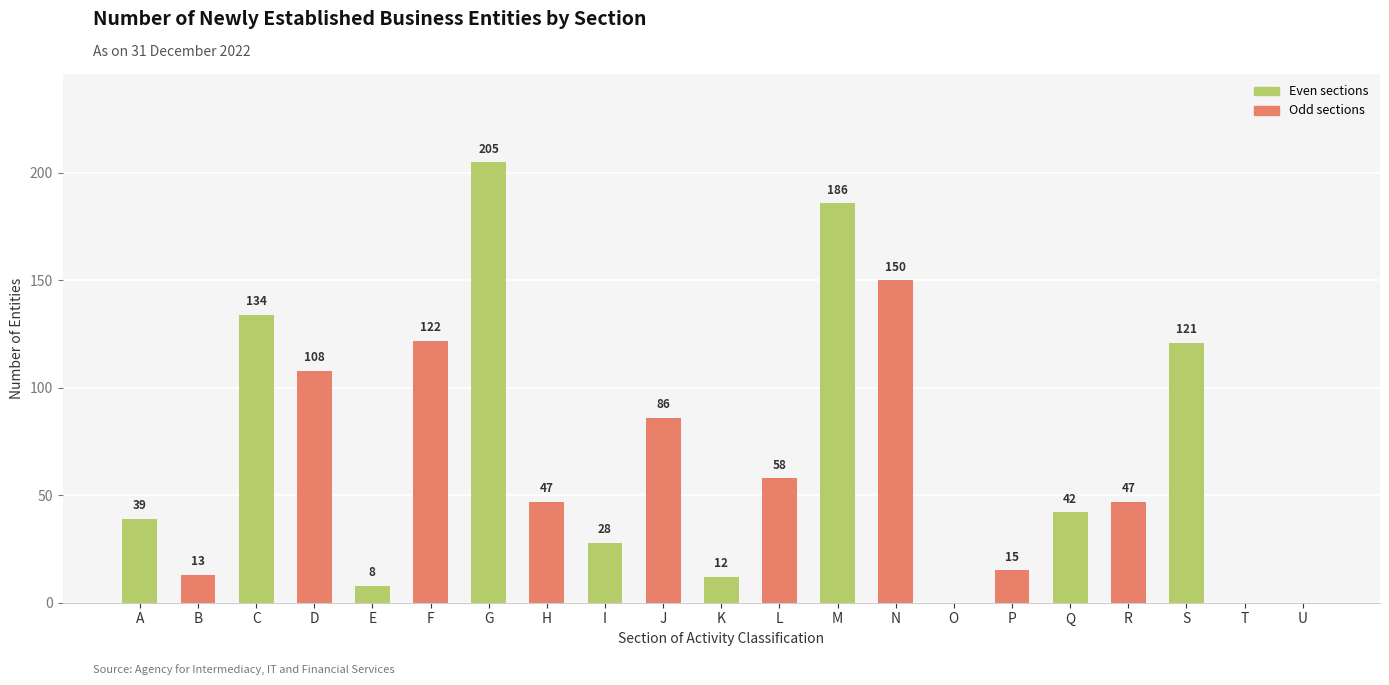

What is the change in value from E to K?

+4